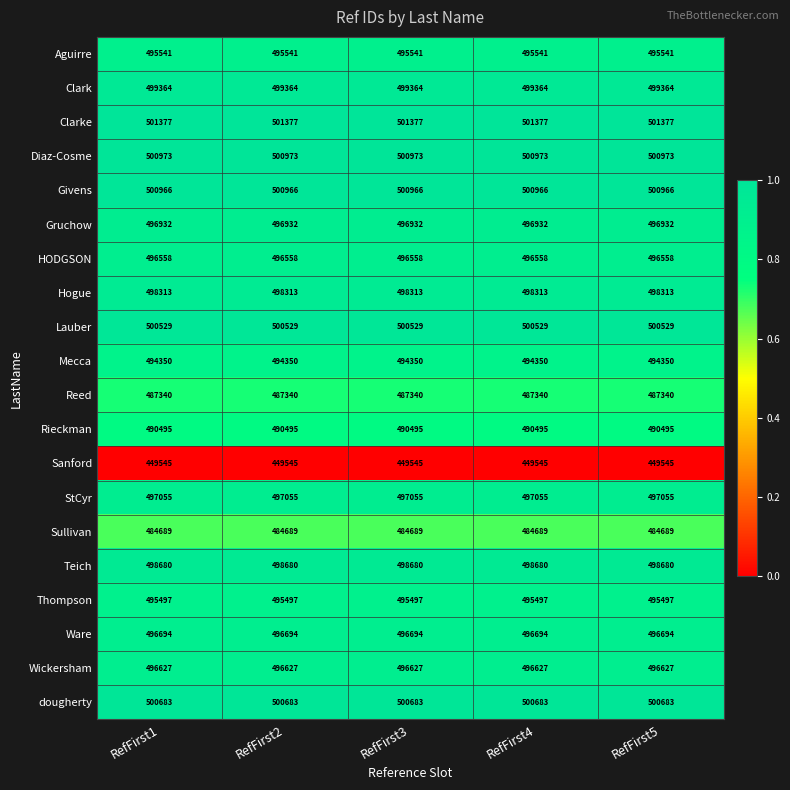

What is the highest value of the Hogue series?

498313